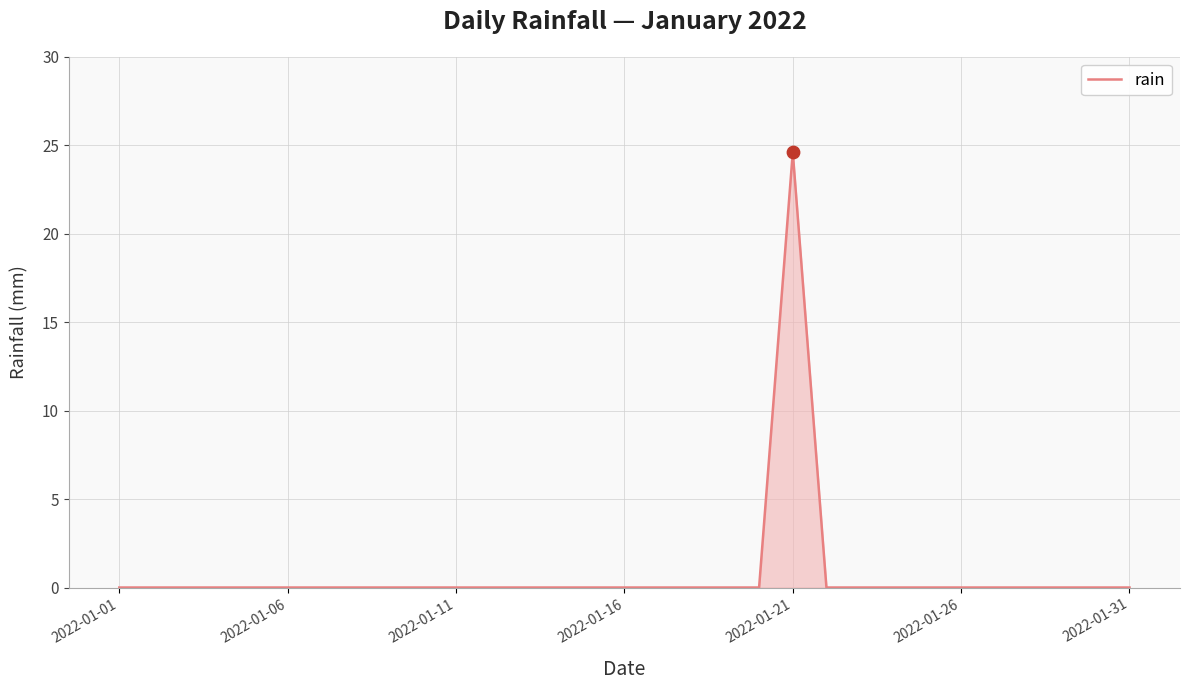

What is the maximum value shown in the chart?

24.6